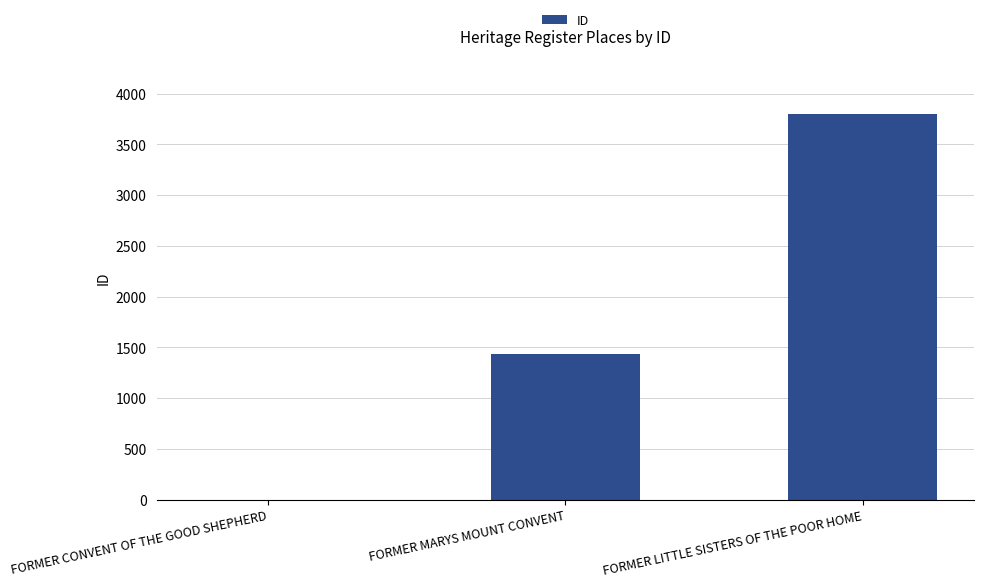

What is the greatest value displayed?

3799